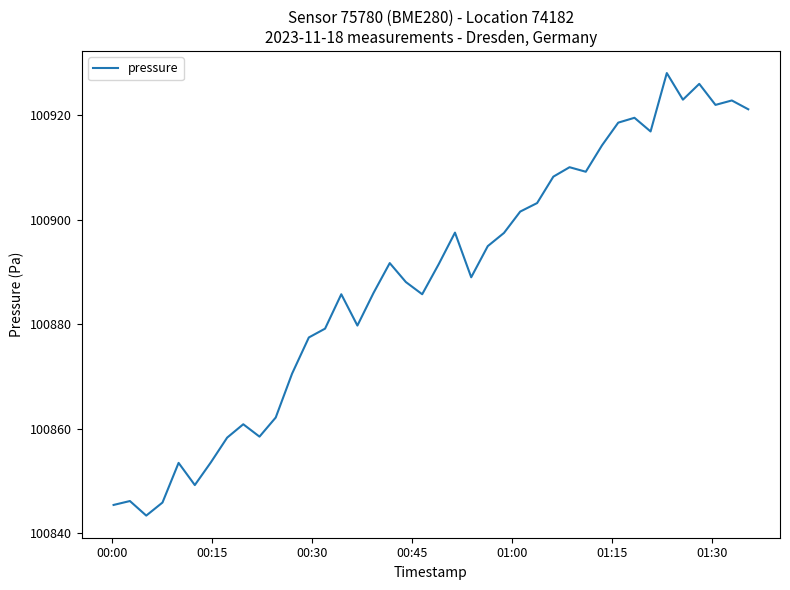

True or false: there are more than 2 points higher than both neighbors.

True